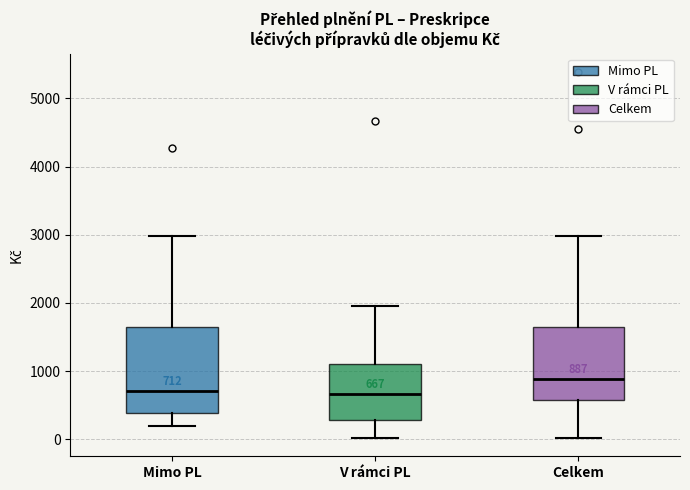

Which box has the highest median line?

Celkem